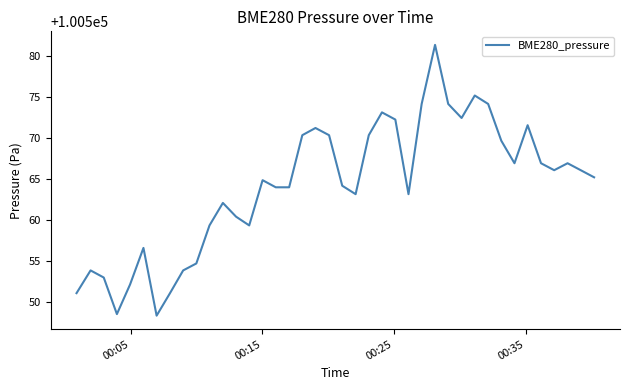

How many lines are shown in the chart?

1